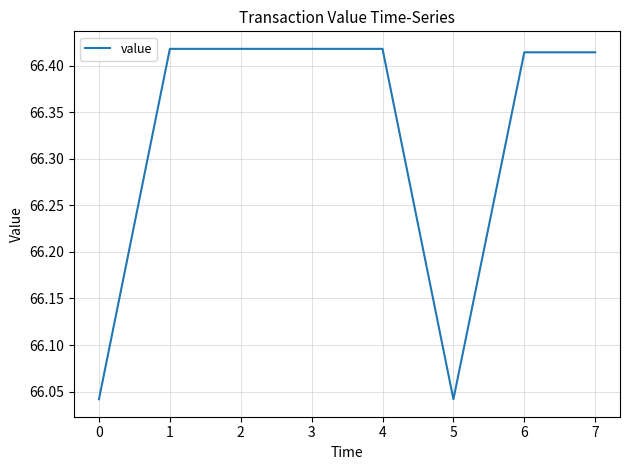

Approximately how many times larger is the value at 4 compared to 2?

1.0